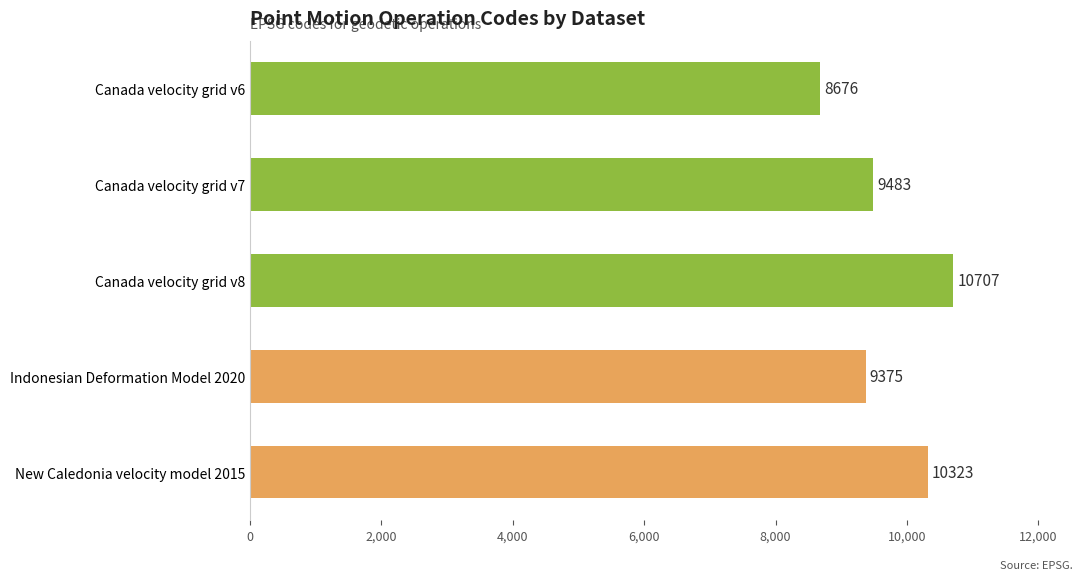

How many bars are there in total?

5